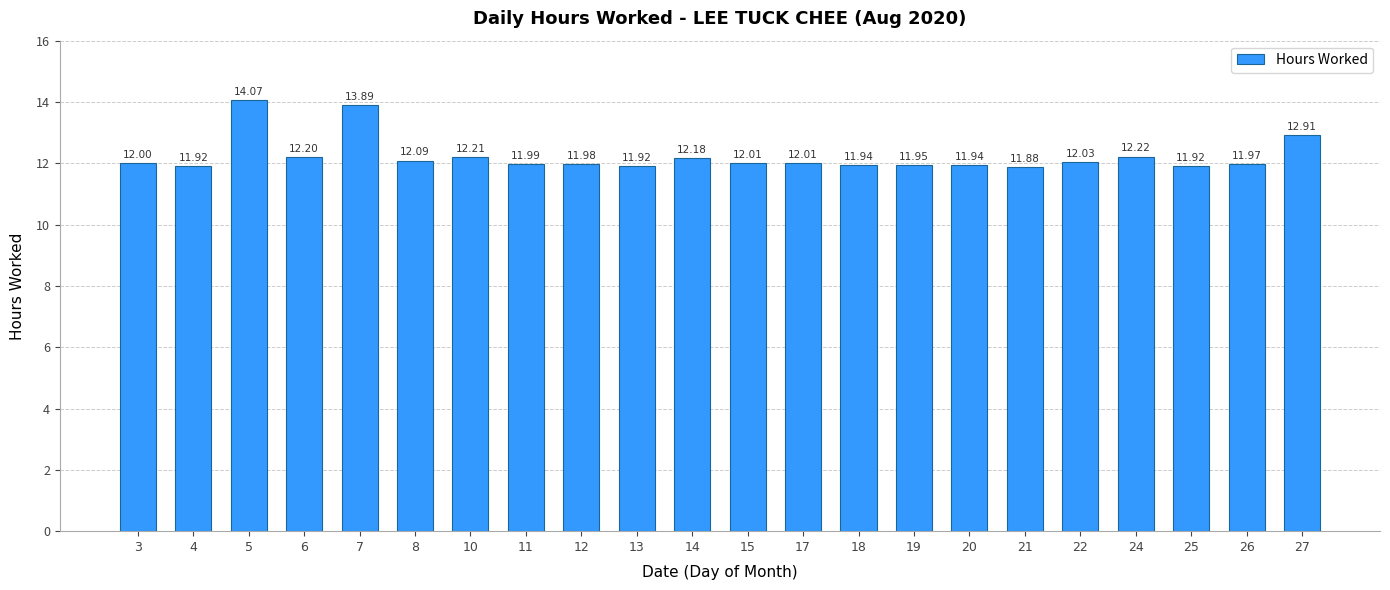

What is the change in value from 21 to 26?

+0.1